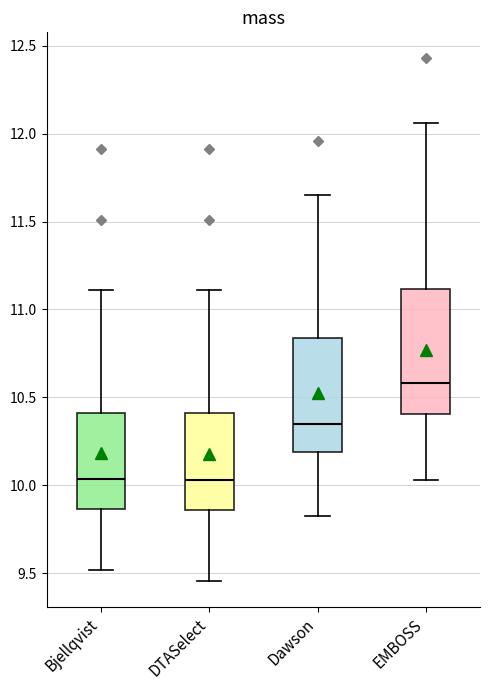

Reading left to right, transcribe this box plot: for each box, give where its median line is, the range the box spans, and where its two whiskers end, as read against the y-axis. The values are not printed on the chart, so give them approximately, as read against the axis.

Bjellqvist: median 10.05, box 9.85 to 10.40, whiskers 9.50 to 11.10
DTASelect: median 10.05, box 9.85 to 10.40, whiskers 9.45 to 11.10
Dawson: median 10.35, box 10.20 to 10.85, whiskers 9.80 to 11.65
EMBOSS: median 10.60, box 10.40 to 11.10, whiskers 10.05 to 12.05